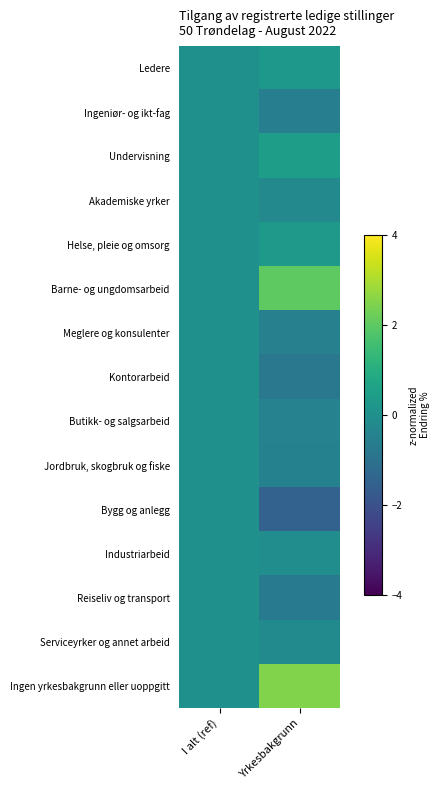

Reading left to right, what are all the values shown in this chart?

Ledere: I alt (ref)=0.0	Yrkesbakgrunn=0.3
Ingeniør- og ikt-fag: I alt (ref)=0.0	Yrkesbakgrunn=-0.6
Undervisning: I alt (ref)=0.0	Yrkesbakgrunn=0.4
Akademiske yrker: I alt (ref)=0.0	Yrkesbakgrunn=-0.2
Helse, pleie og omsorg: I alt (ref)=0.0	Yrkesbakgrunn=0.3
Barne- og ungdomsarbeid: I alt (ref)=0.0	Yrkesbakgrunn=2.0
Meglere og konsulenter: I alt (ref)=0.0	Yrkesbakgrunn=-0.5
Kontorarbeid: I alt (ref)=0.0	Yrkesbakgrunn=-0.8
Butikk- og salgsarbeid: I alt (ref)=0.0	Yrkesbakgrunn=-0.4
Jordbruk, skogbruk og fiske: I alt (ref)=0.0	Yrkesbakgrunn=-0.5
Bygg og anlegg: I alt (ref)=0.0	Yrkesbakgrunn=-1.5
Industriarbeid: I alt (ref)=0.0	Yrkesbakgrunn=-0.1
Reiseliv og transport: I alt (ref)=0.0	Yrkesbakgrunn=-0.7
Serviceyrker og annet arbeid: I alt (ref)=0.0	Yrkesbakgrunn=-0.2
Ingen yrkesbakgrunn eller uoppgitt: I alt (ref)=0.0	Yrkesbakgrunn=2.5